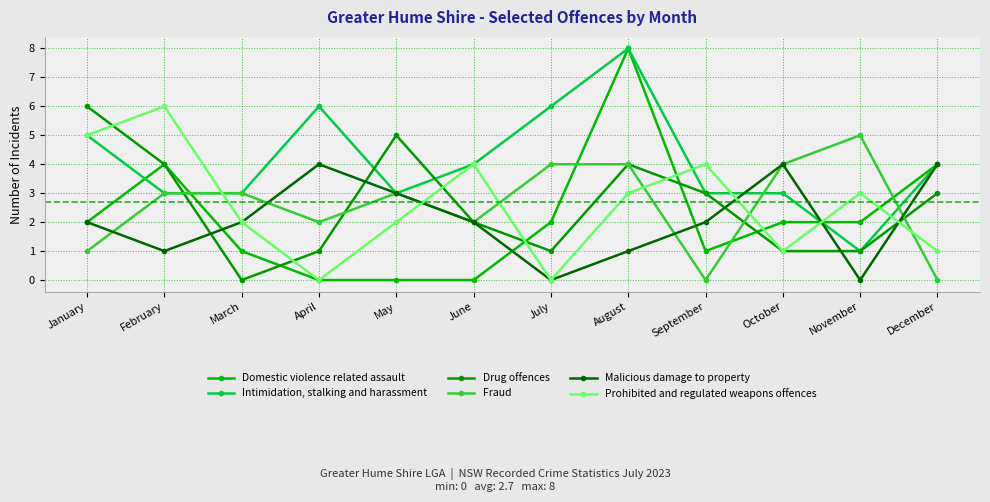

What is the sum of the Malicious damage to property values at August and March?

3